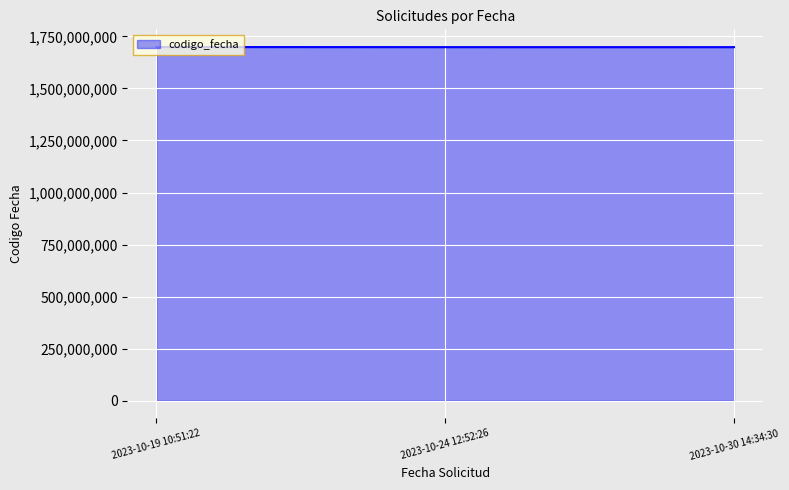

True or false: the data shows 1036795319 at 2023-10-24 12:52:26.

False